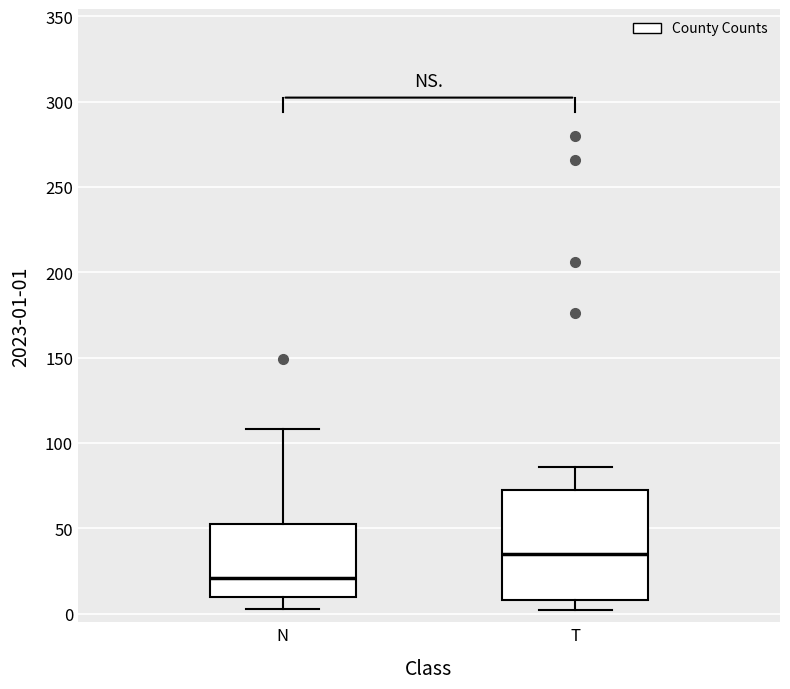

Reading left to right, transcribe this box plot: for each box, give where its median line is, the range the box spans, and where its two whiskers end, as read against the y-axis. The values are not printed on the chart, so give them approximately, as read against the axis.

N: median 20, box 10 to 55, whiskers 5 to 110
T: median 35, box 10 to 75, whiskers 0 to 85